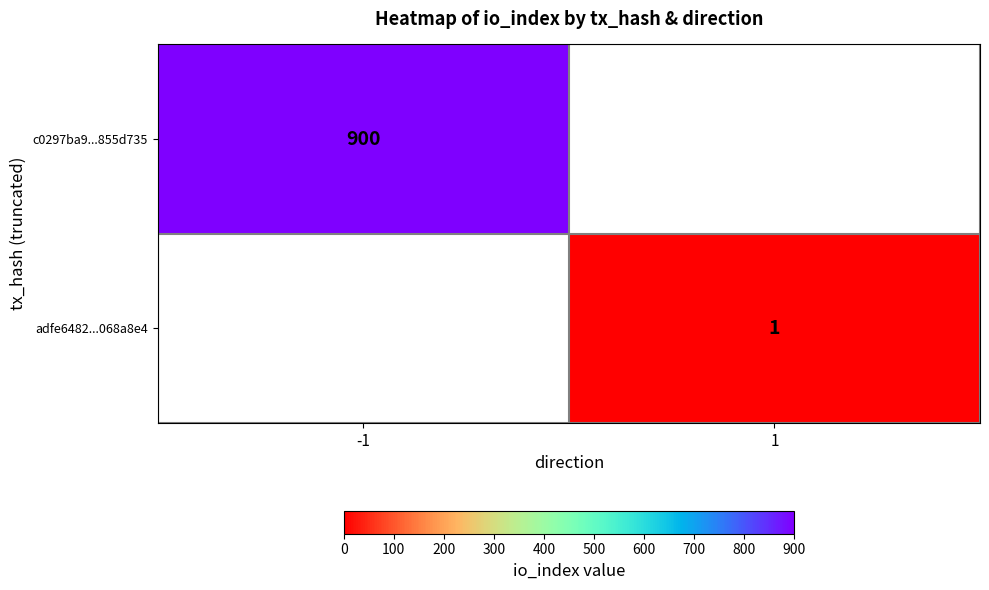

Is the value of adfe6482...068a8e4 at 1 greater than the value of c0297ba9...855d735 at -1?

No